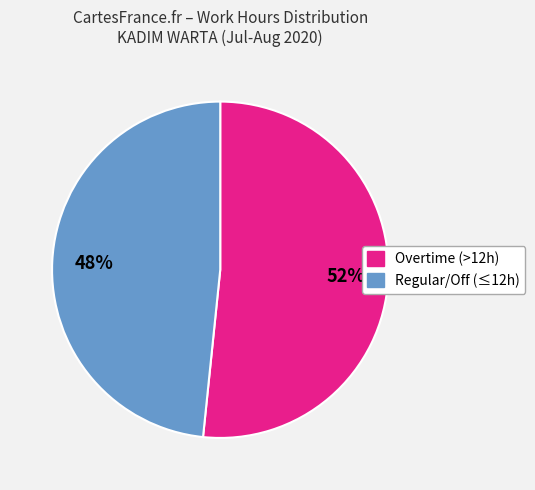

To the nearest percent, what is the average slice percentage?

50%